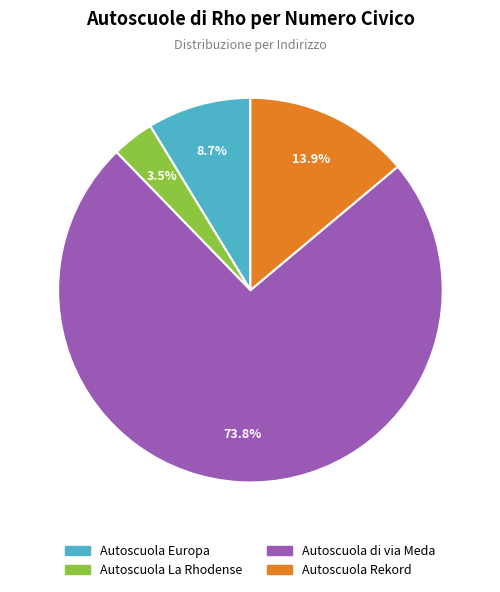

Which slice is the largest?

Autoscuola di via Meda